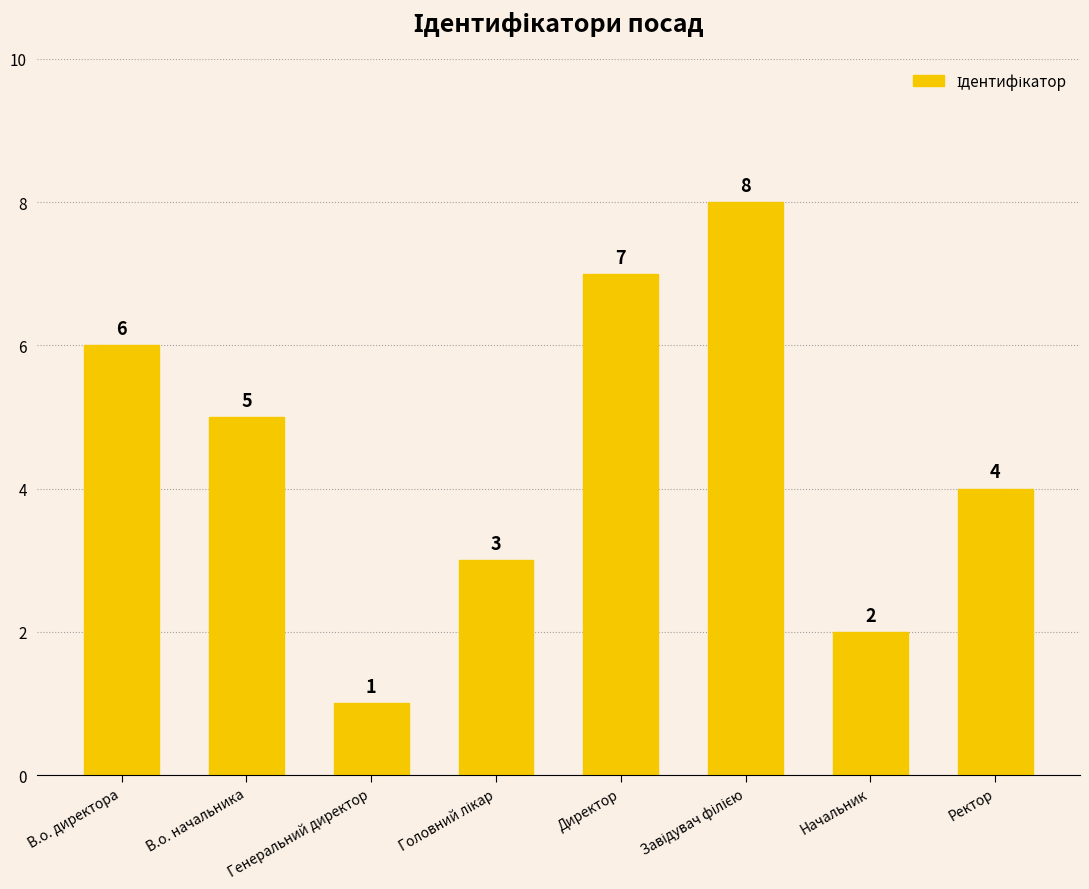

At which label does the data first exceed 5?

В.о. директора